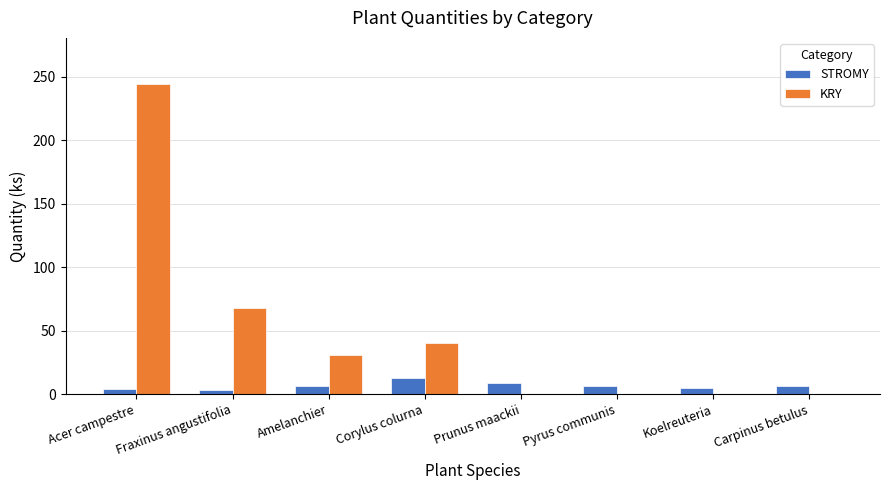

How many categories are shown in the chart?

8